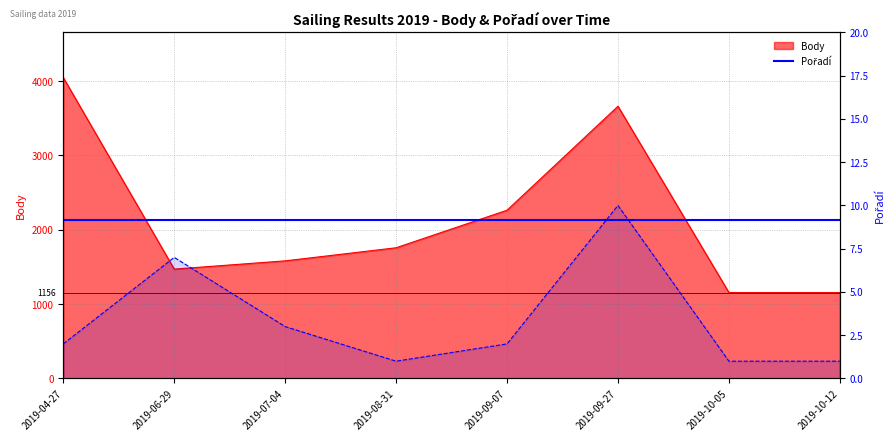

Where is the first local maximum for Body?

2019-09-27